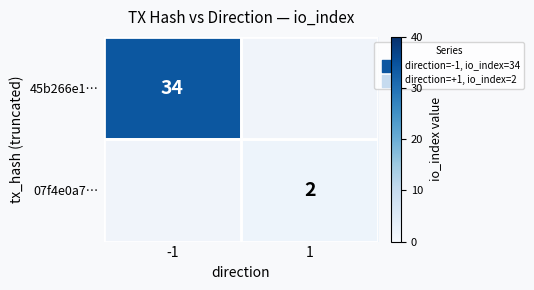

The 45b266e1… series shows 34 at -1. True or false?

True